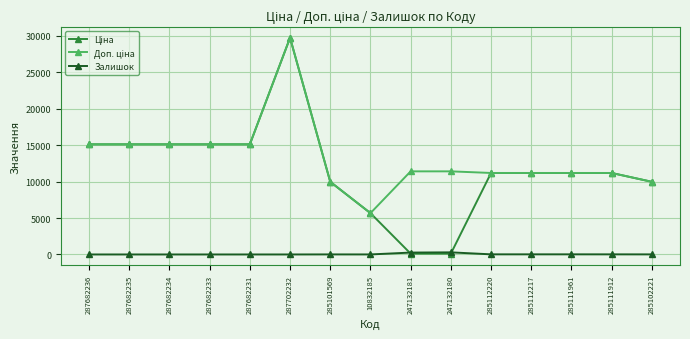

What is the label of the 2nd point from the right?

285111912